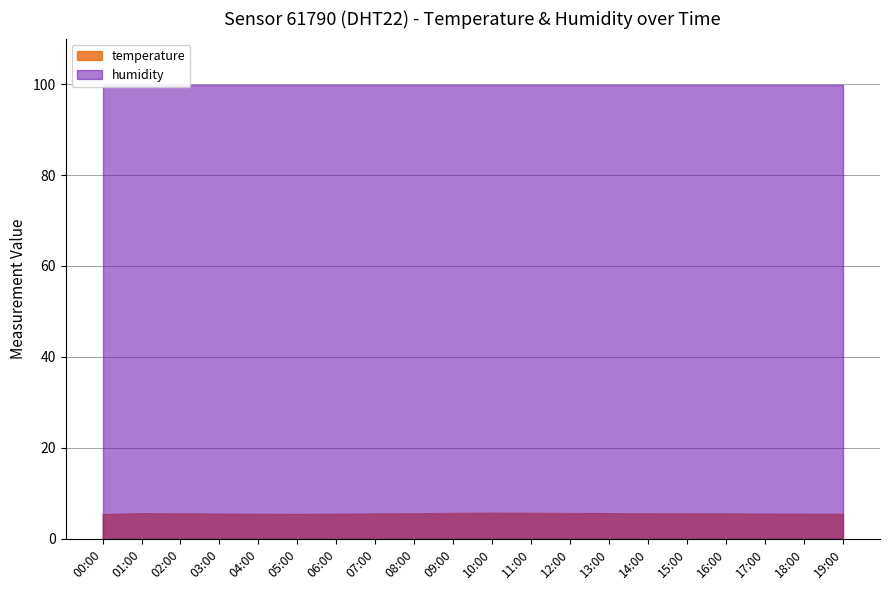

What is the total value across all series at 15:00?

106.2